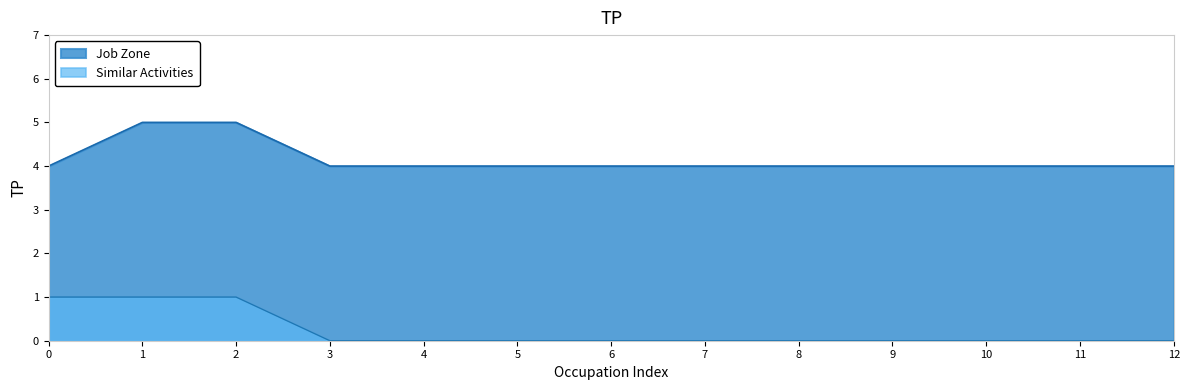

What is the minimum value for Job Zone?

4